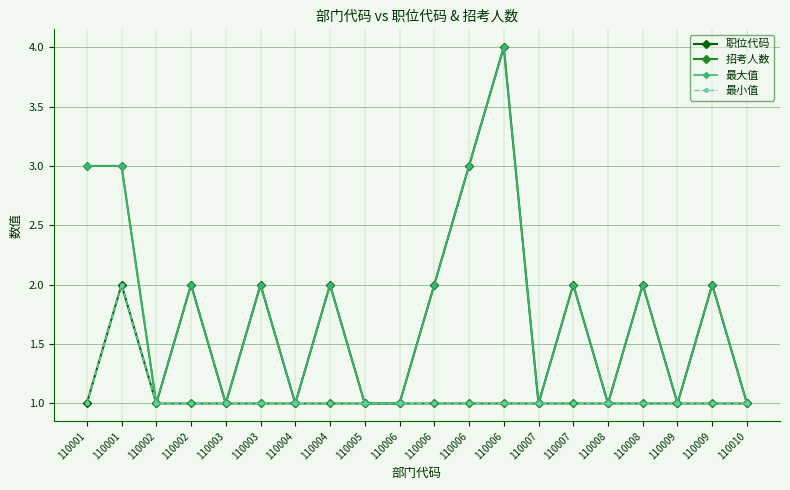

How many lines are shown in the chart?

4